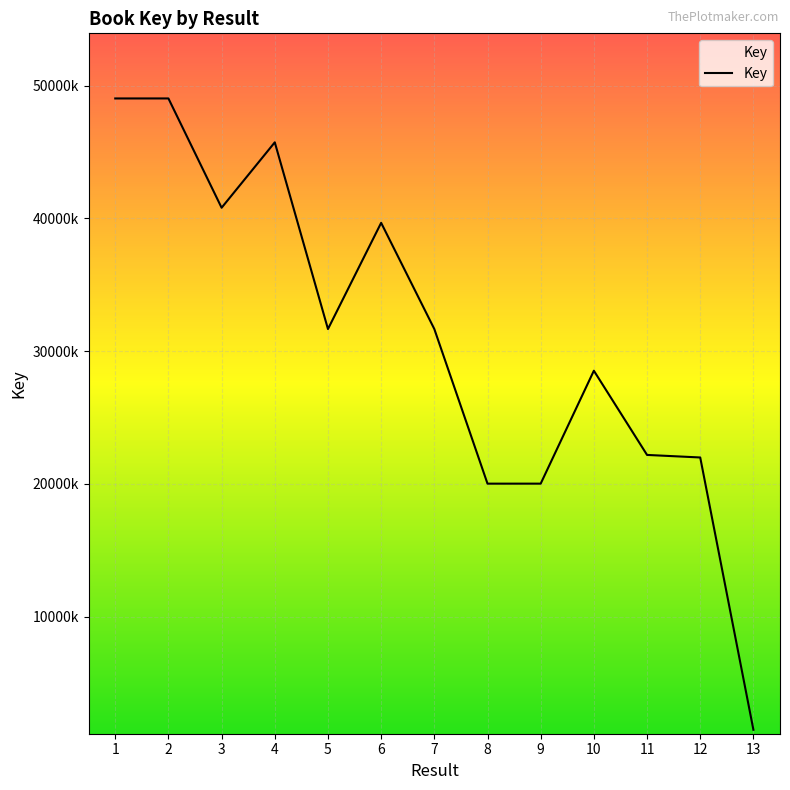

Which category has the lowest value across all series?

13